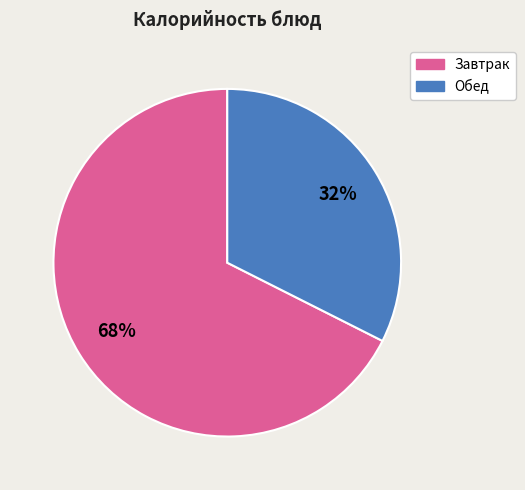

Does any single category account for the majority?

Yes